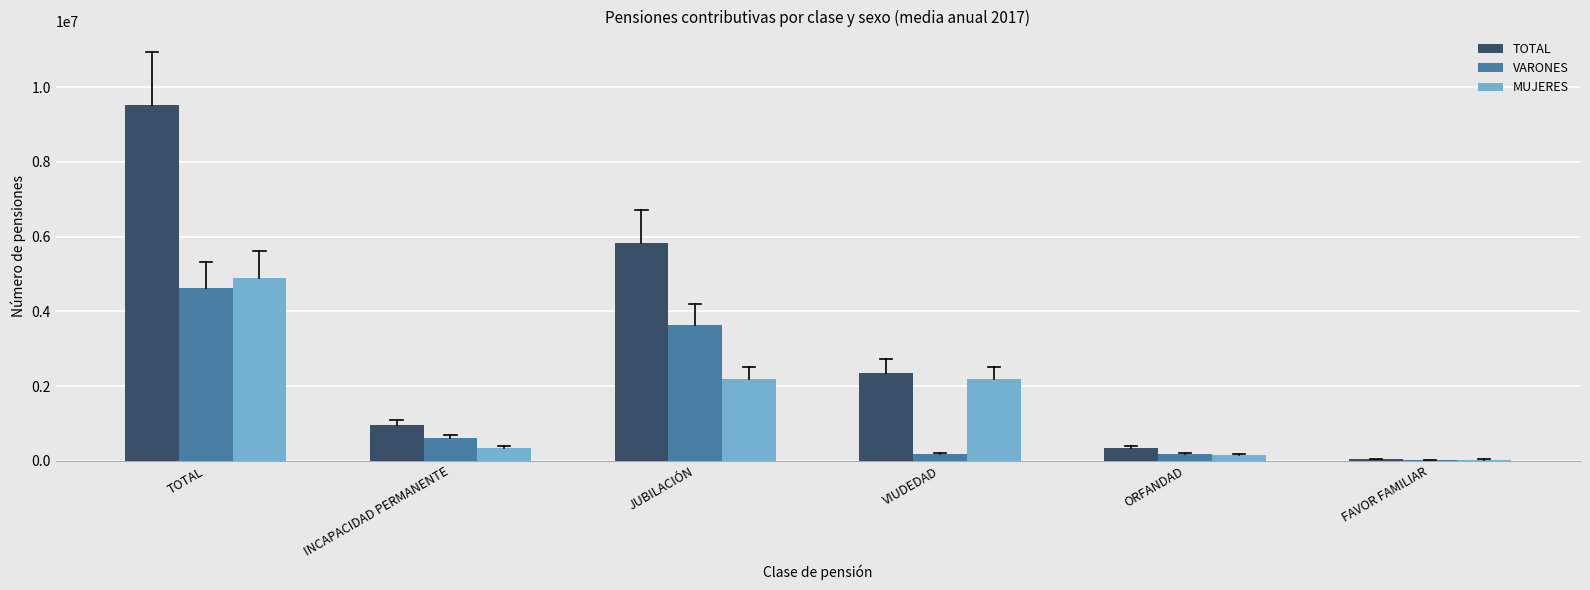

Read the VARONES value at JUBILACIÓN.

3642247.1